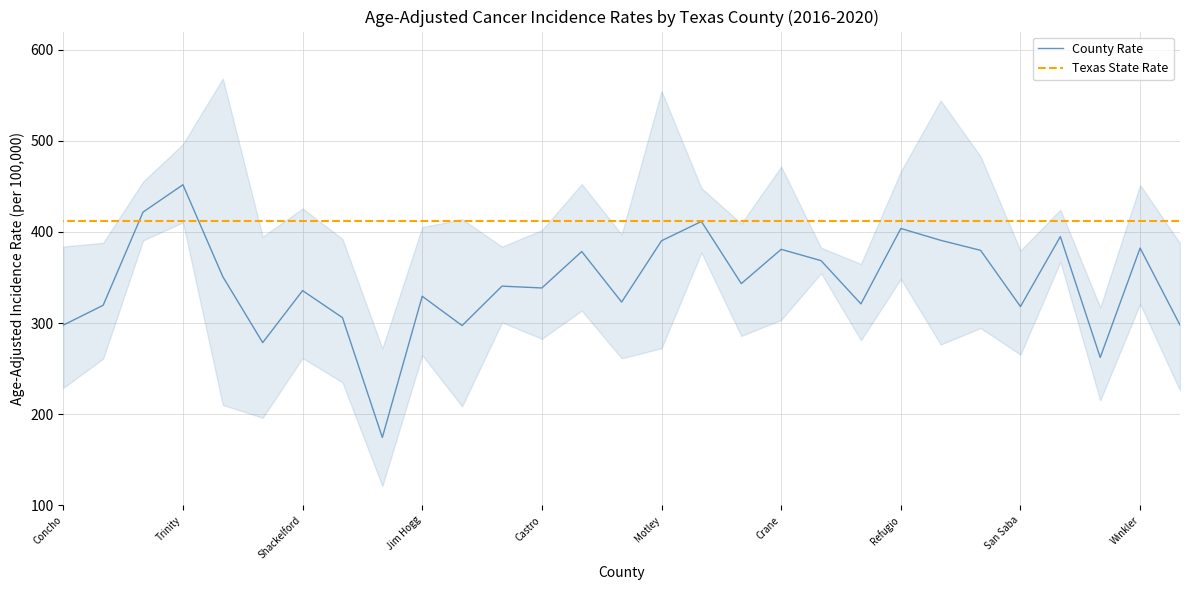

At which category is the sum across all series the highest?

Trinity